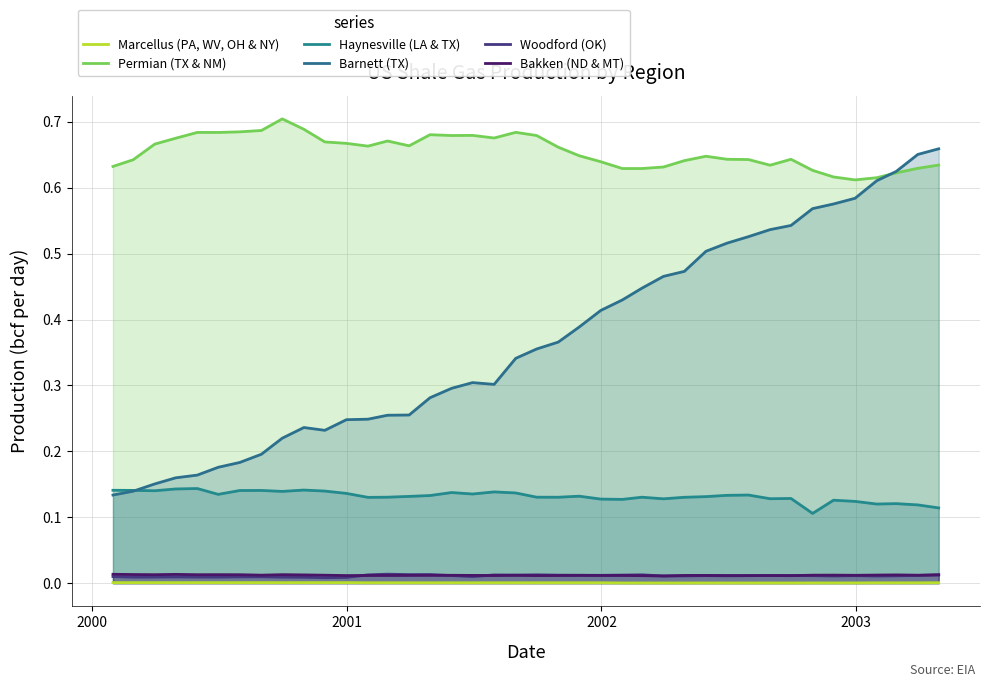

How many series are shown in this chart?

6